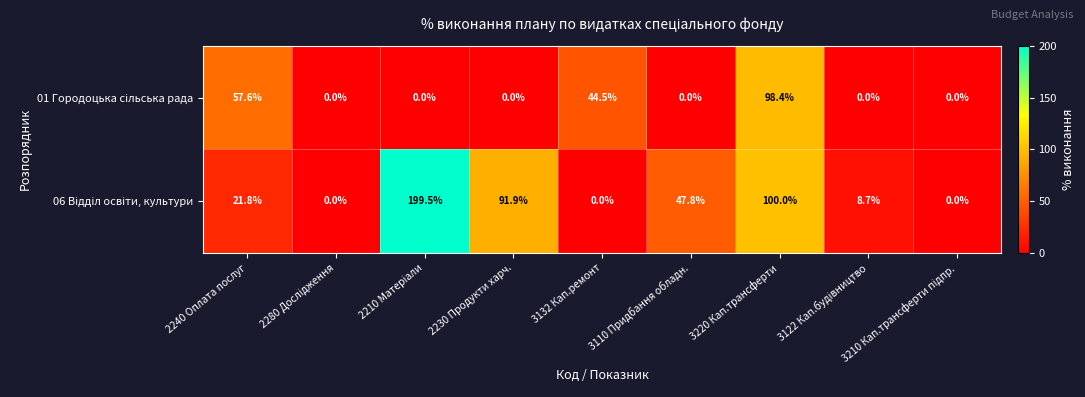

At how many categories does at least one series exceed 55?

4